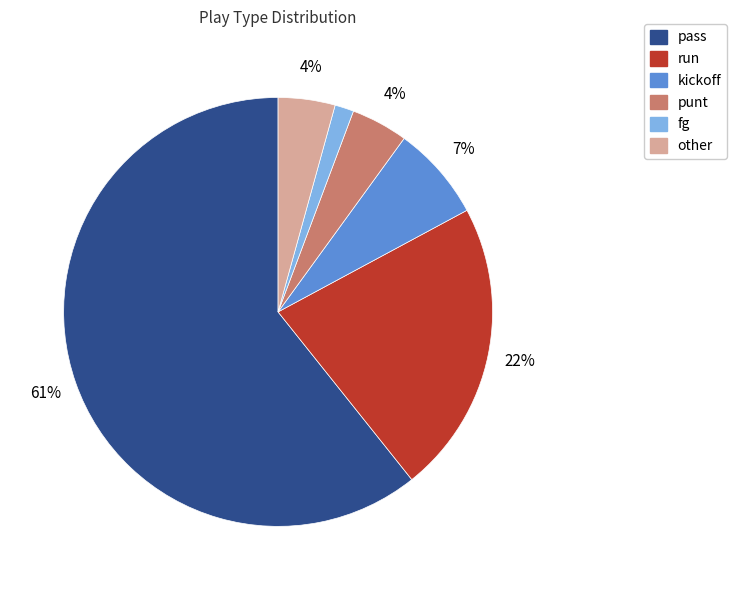

To the nearest percent, what portion does other represent?

4%